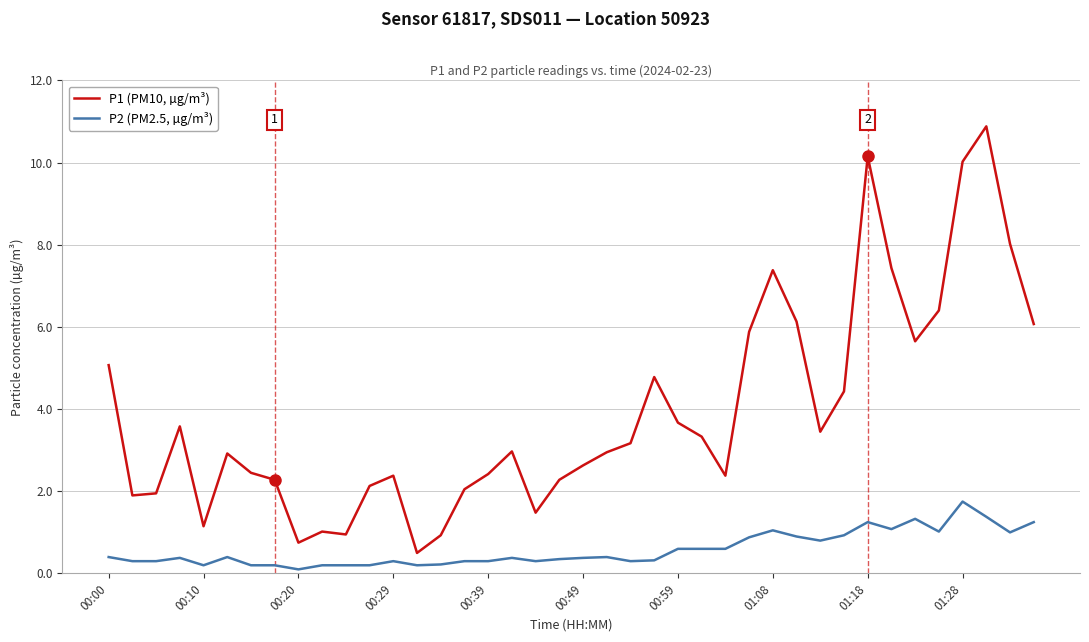

What is the minimum value for P2 (PM2.5, µg/m³)?

0.1